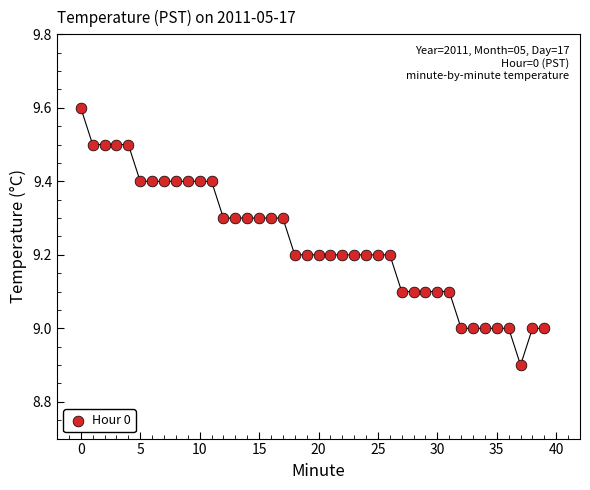

What is the range of Y values (max minus min)?

0.7